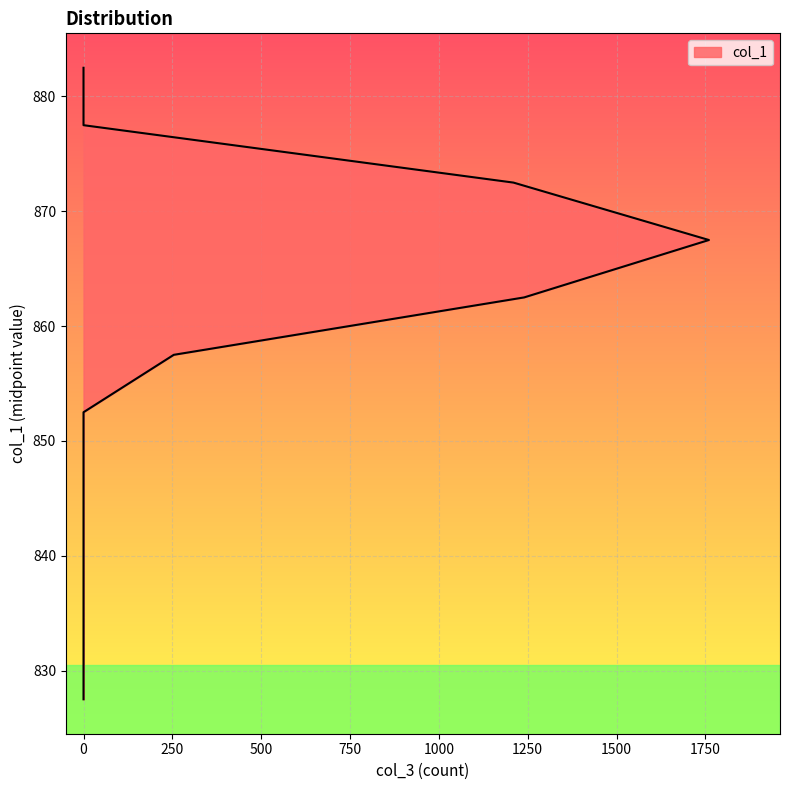

What is the value of the 9th point from the left?

867.5